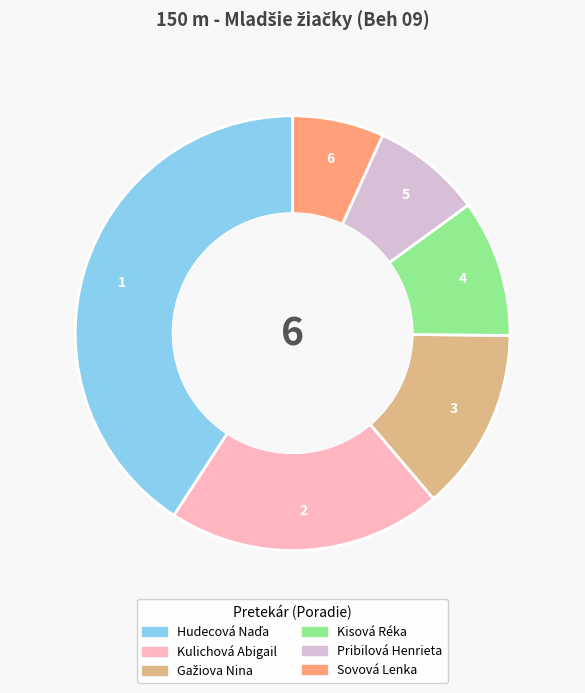

Do Pribilová Henrieta and Kulichová Abigail together represent more than half of the pie?

No